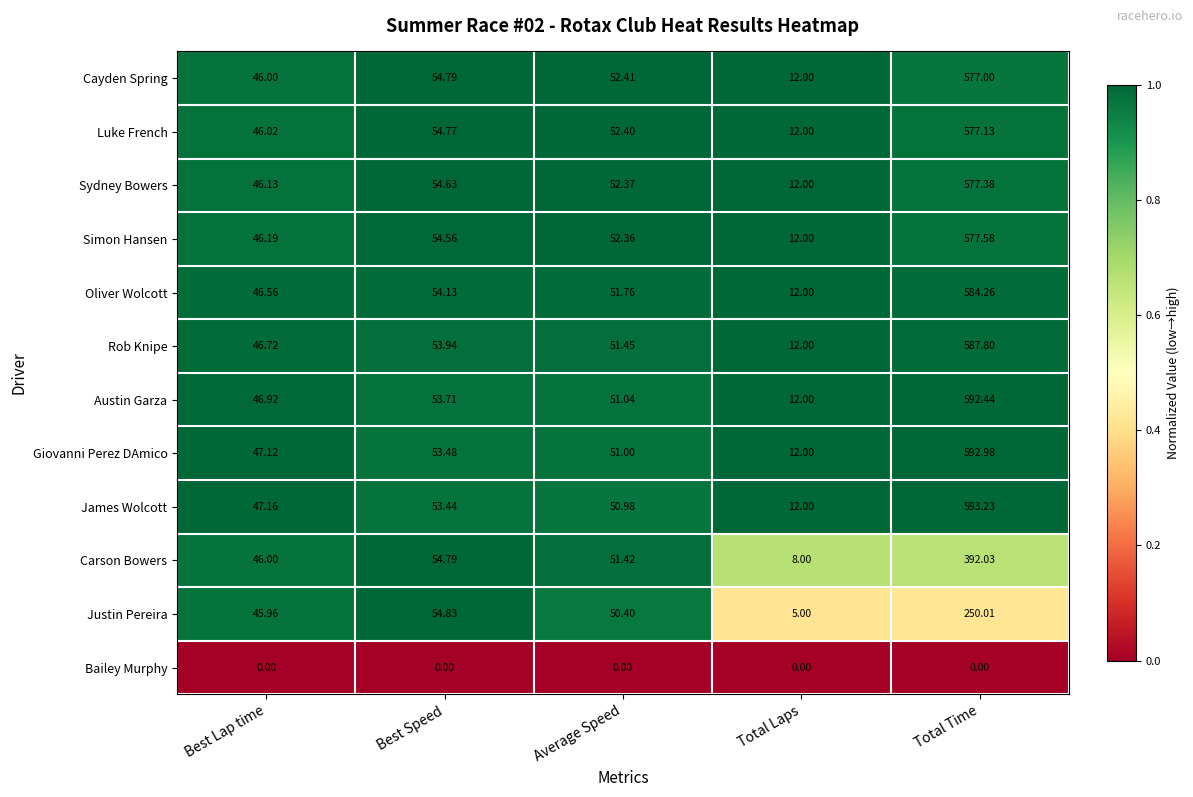

At how many categories does at least one series exceed 0?

5